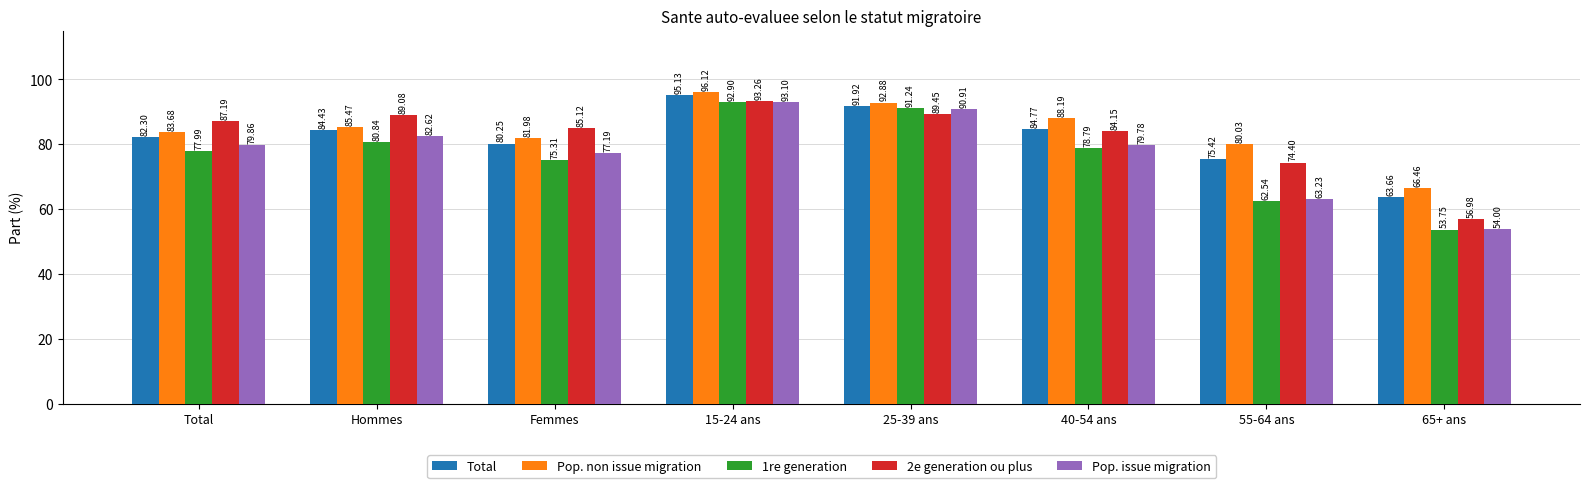

What is the total value across all series at 55-64 ans?

355.6